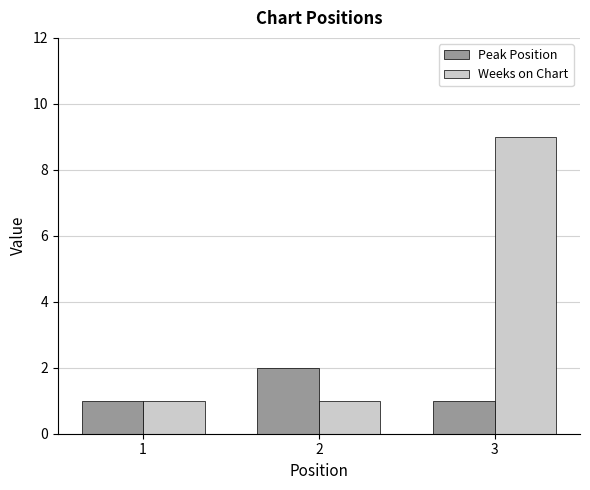

Which series has the largest range (max minus min)?

Weeks on Chart